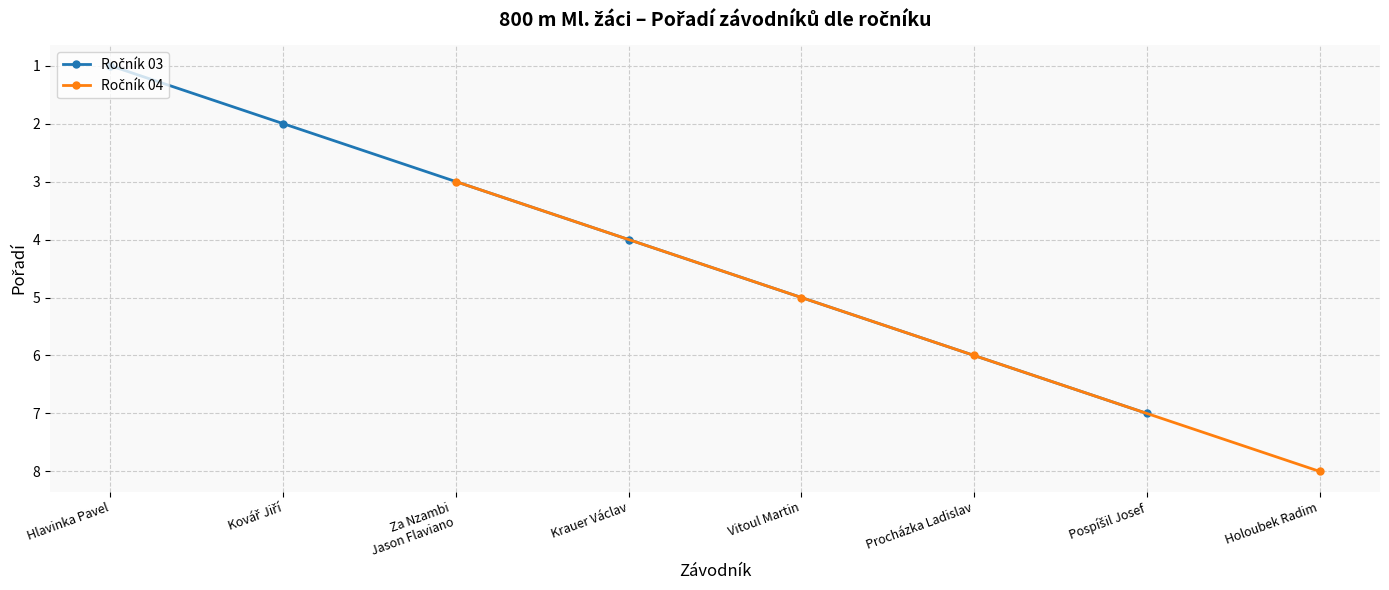

How many values in the Ročník 03 series exceed 4?

1